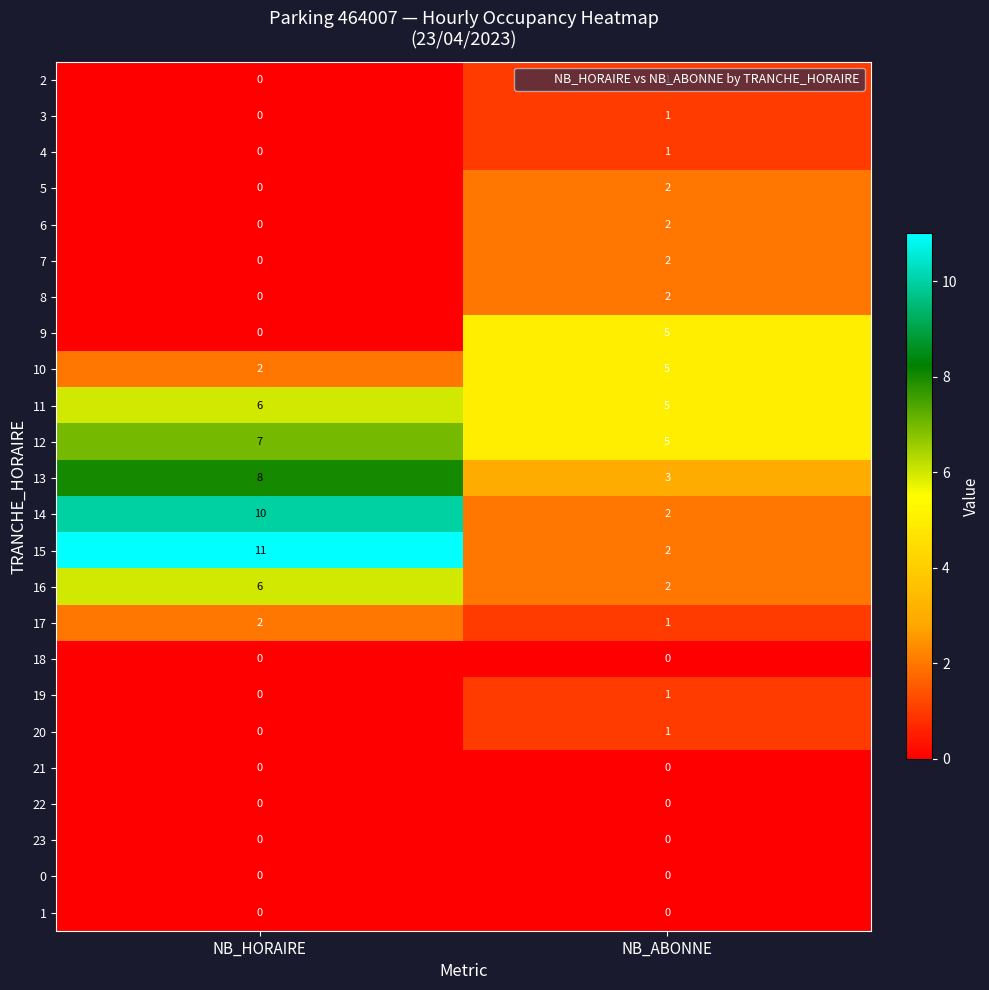

How many series are shown in this chart?

24